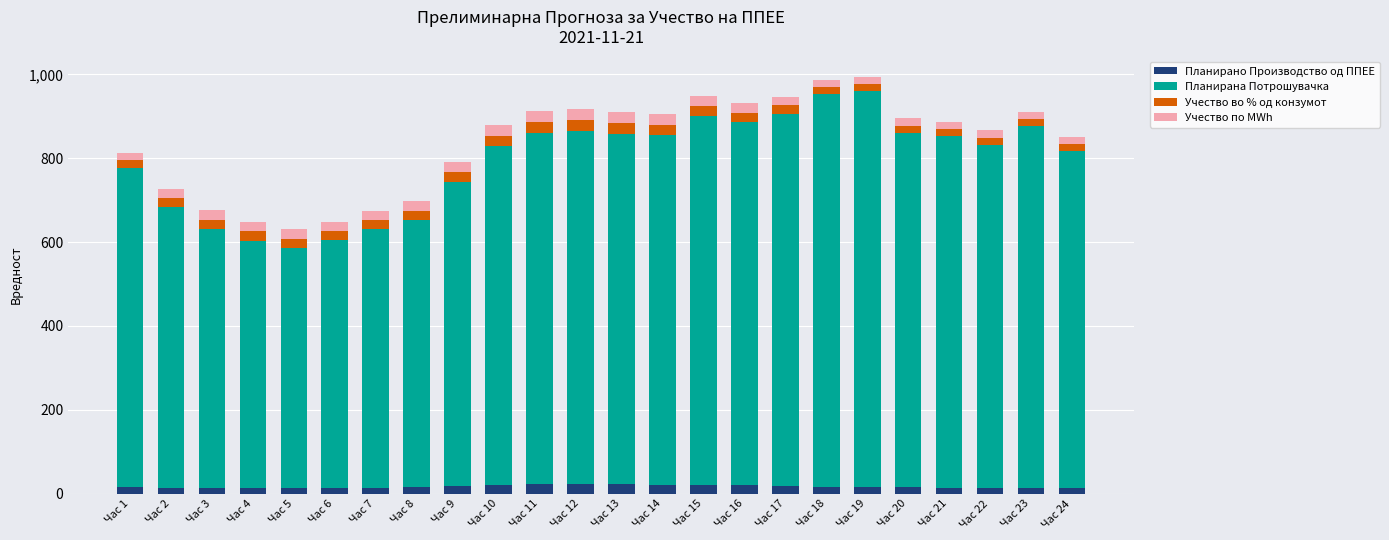

What is the average value of the Планирано Производство од ППЕЕ series?

16.6